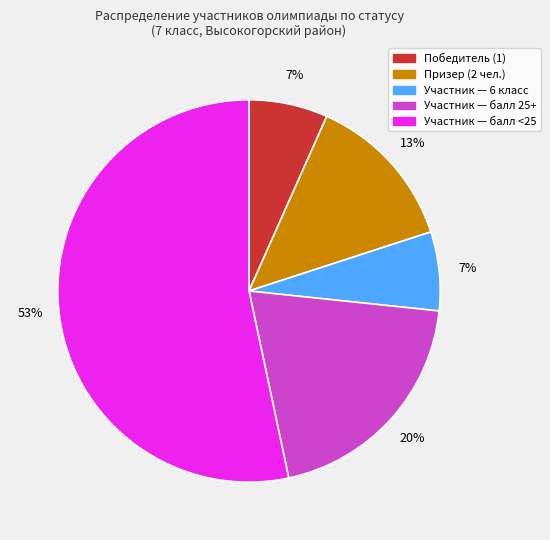

Combined, do Участник — балл <25 and Победитель (1) account for over 50%?

Yes